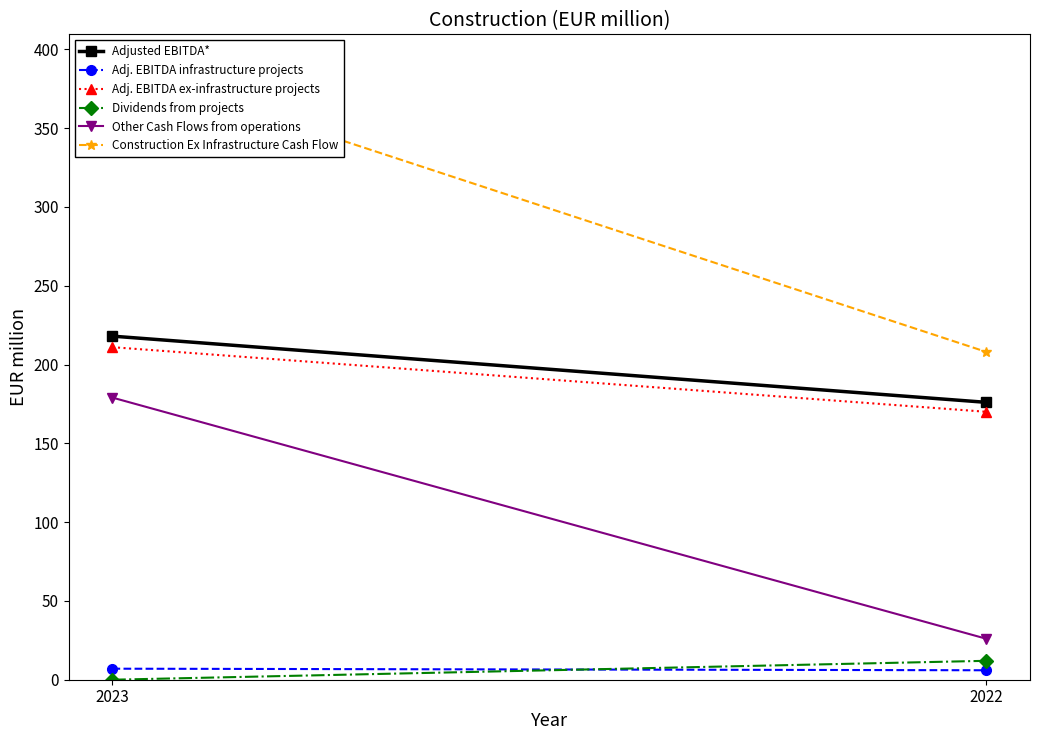

What is the average value of the Dividends from projects series?

6